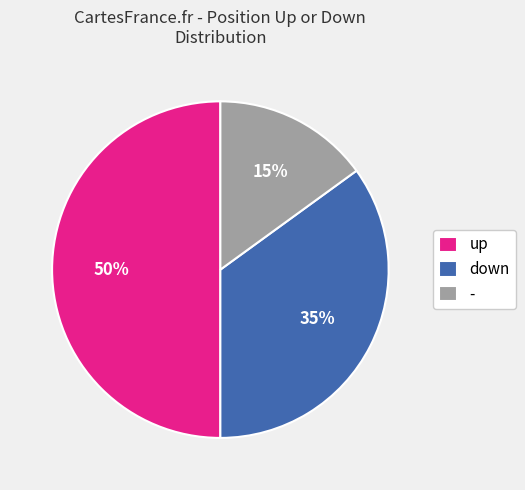

Rank the categories by value from highest to lowest.

up, down, -